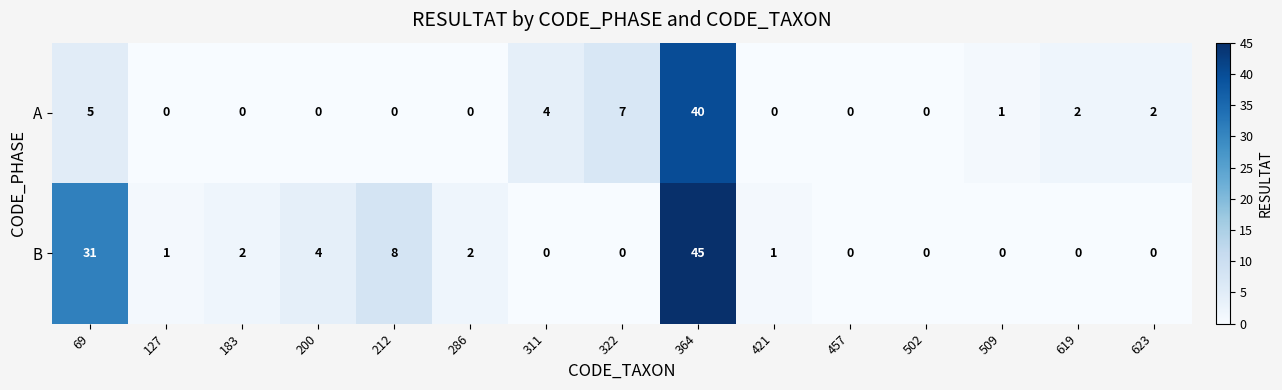

Reading left to right, what are all the values shown in this chart?

A: 69=5	127=0	183=0	200=0	212=0	286=0	311=4	322=7	364=40	421=0	457=0	502=0	509=1	619=2	623=2
B: 69=31	127=1	183=2	200=4	212=8	286=2	311=0	322=0	364=45	421=1	457=0	502=0	509=0	619=0	623=0